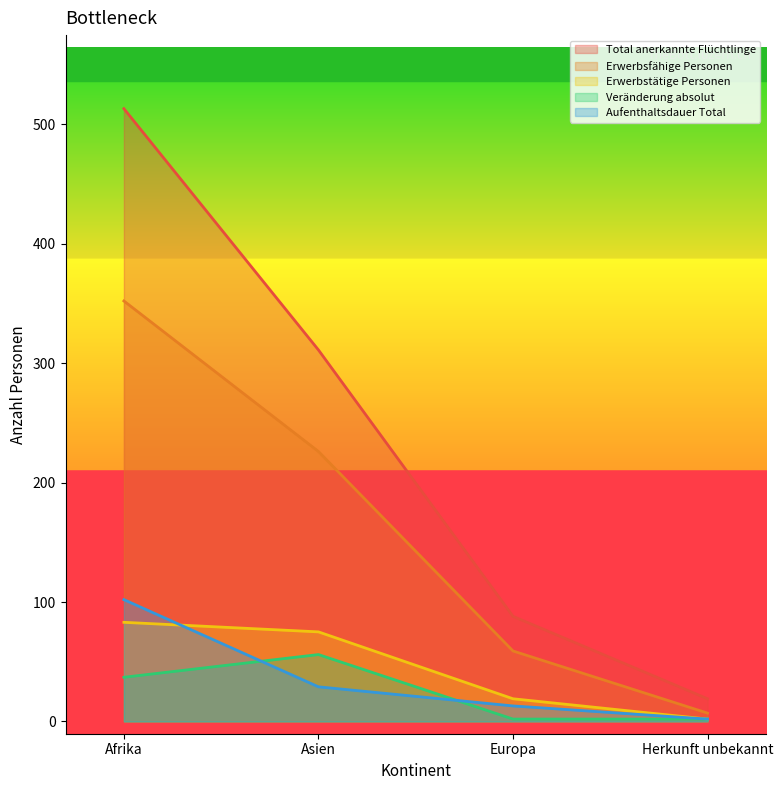

True or false: Veränderung absolut has more than 2 interior local peaks.

False